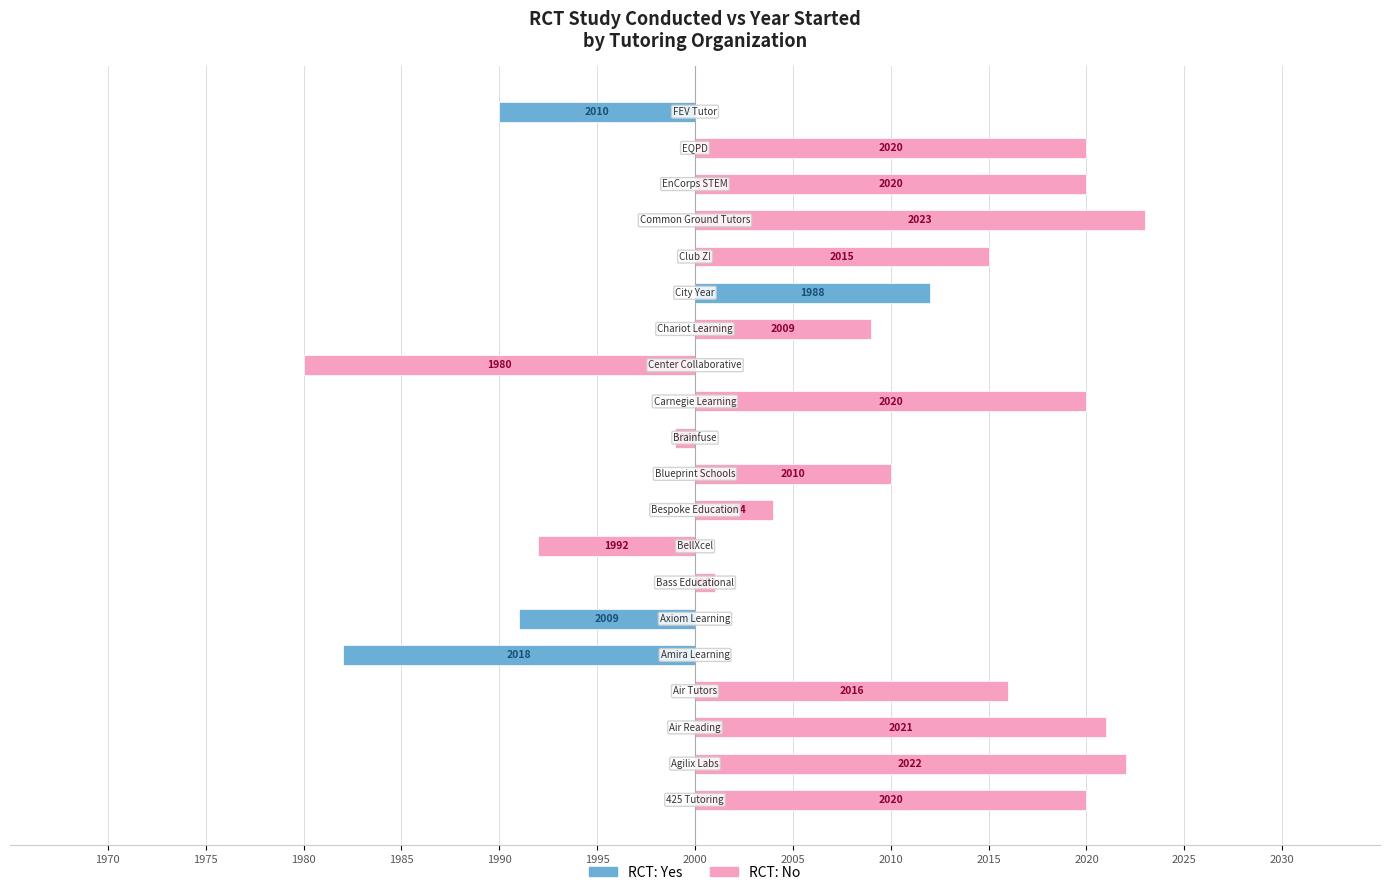

Are the bars grouped side by side (vs. stacked)?

Yes